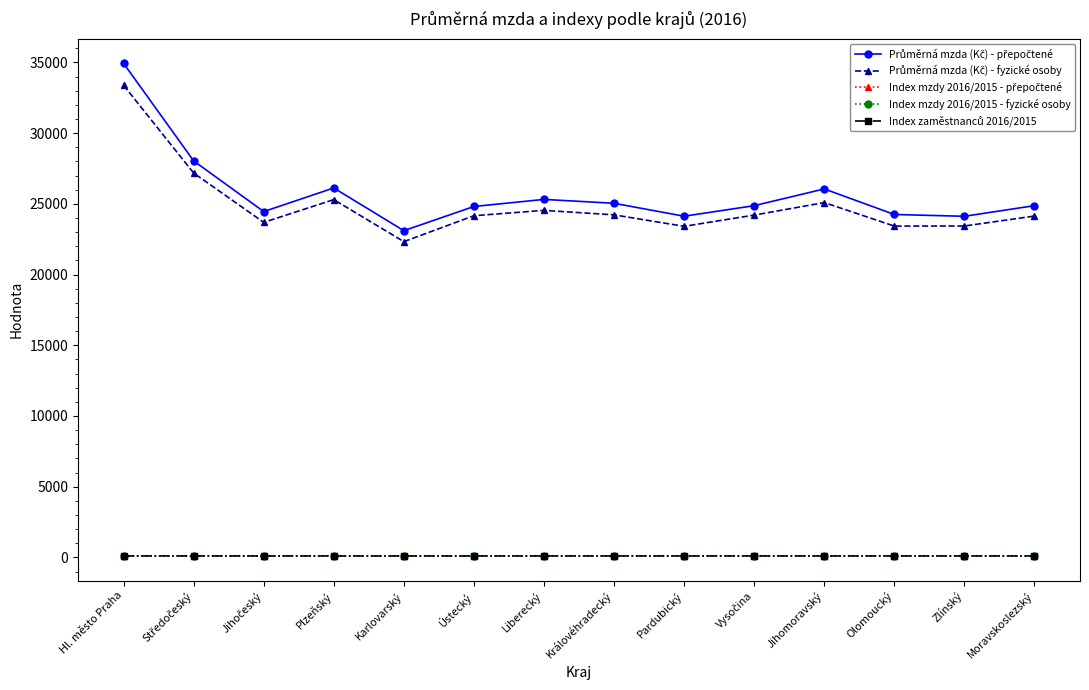

At which category is the sum across all series the highest?

Hl. město Praha